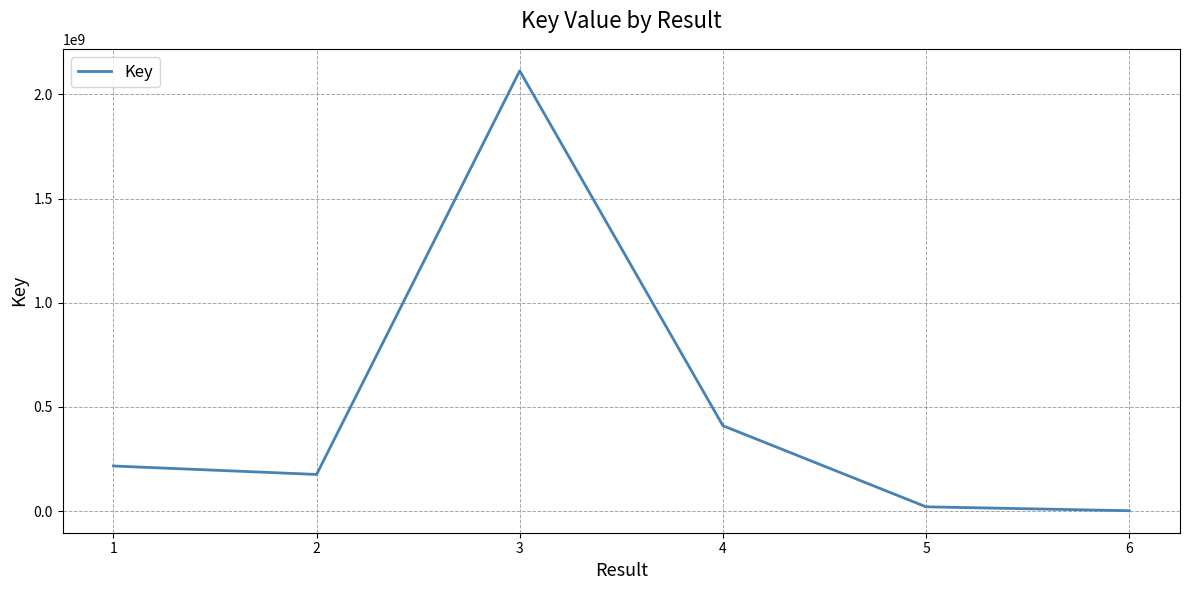

How many lines are shown in the chart?

1